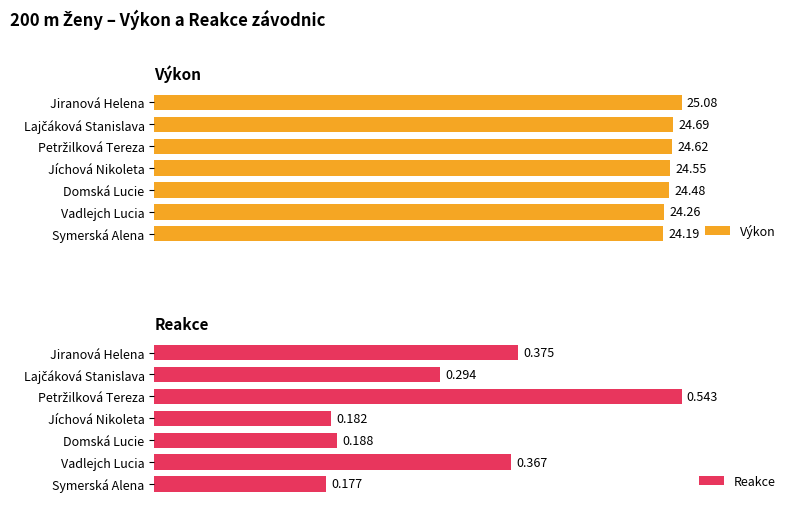

Are the bars horizontal?

Yes